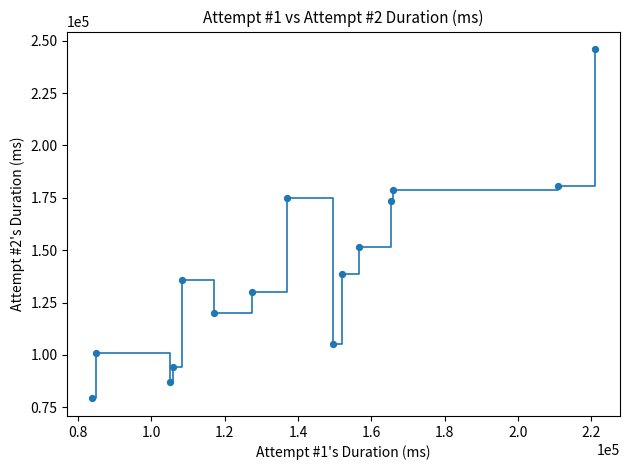

What is the range of X values (max minus min)?

137138